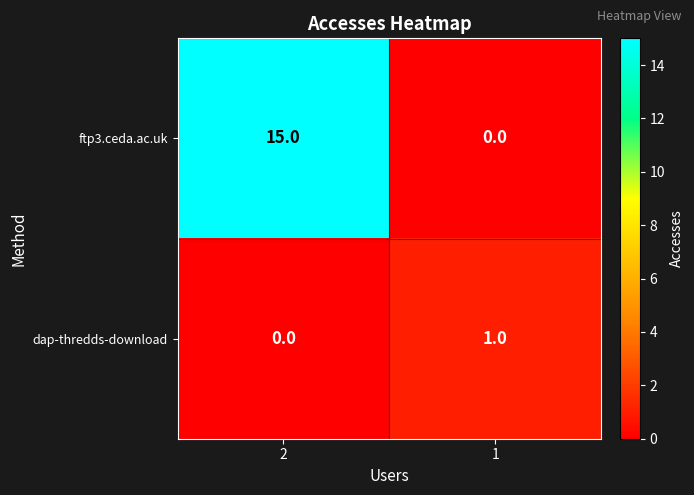

What value does the ftp3.ceda.ac.uk series have at 2, to the nearest 10?

20